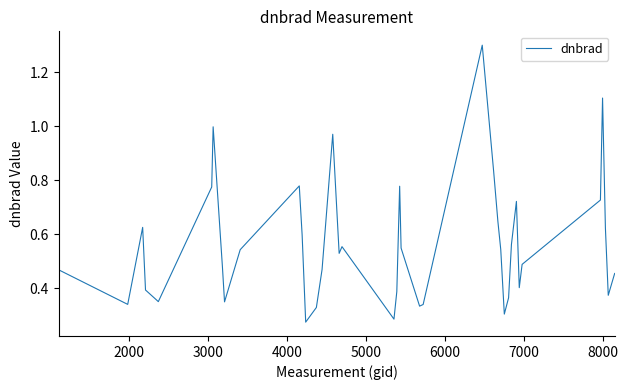

Does the chart display data point markers on the line(s)?

No